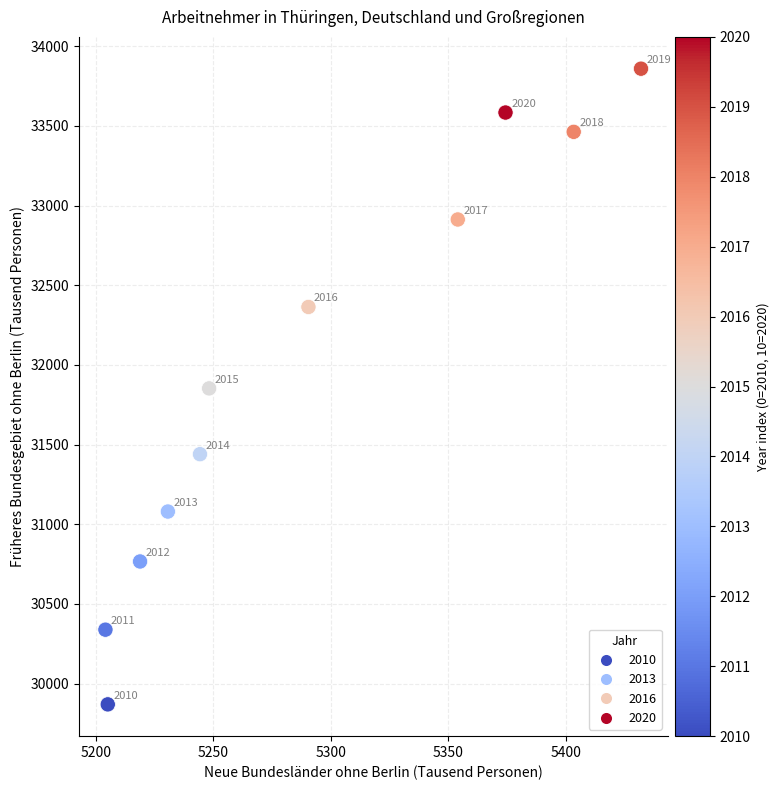

What is the average X value?

5291.4